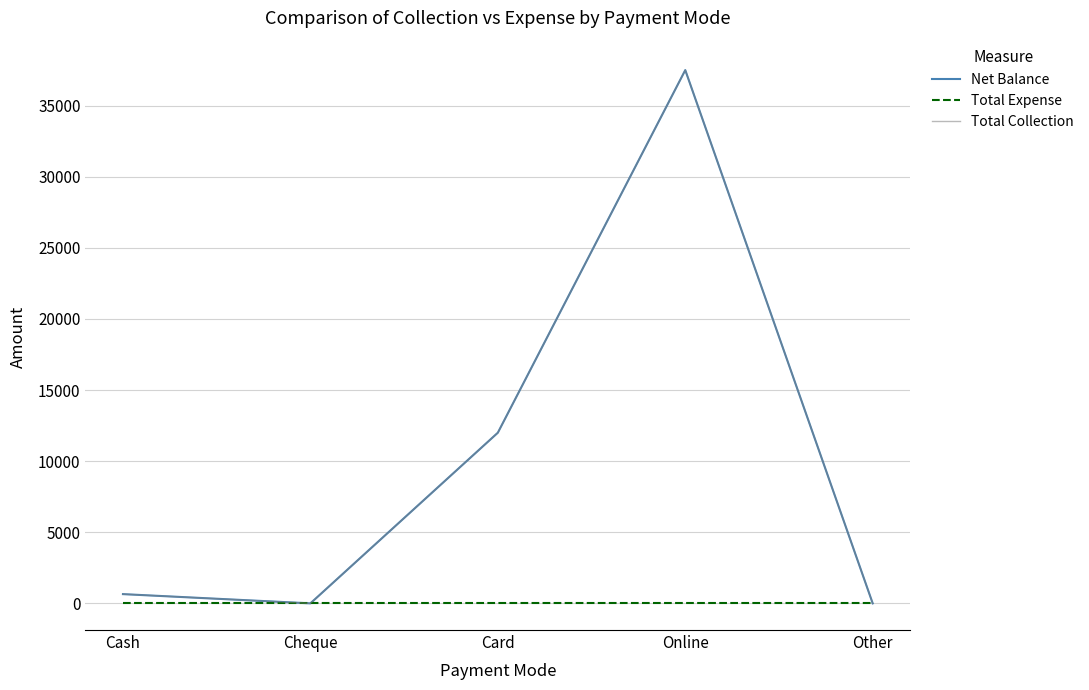

What is the label of the 3rd point from the right?

Card